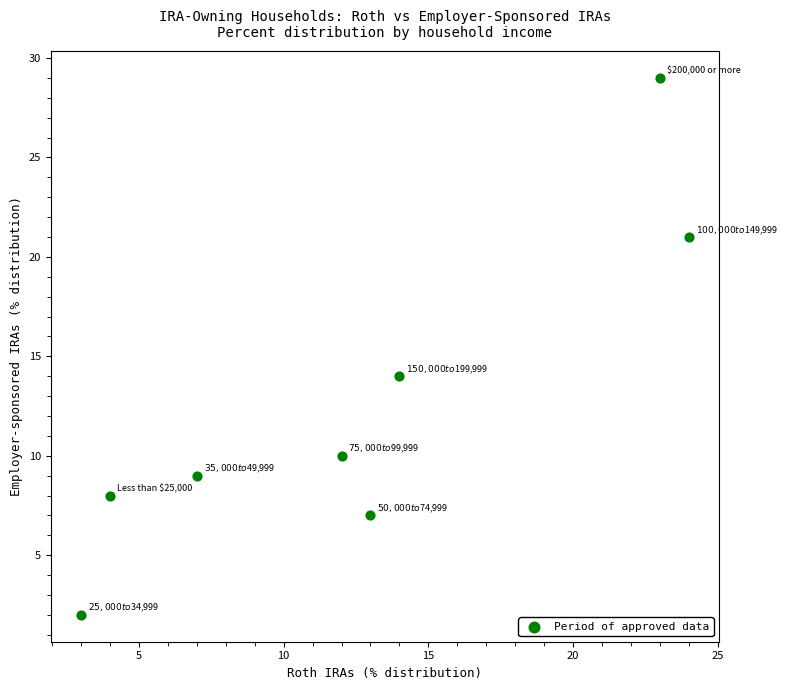

What Y value in the scatter plot is closest to 15?

14